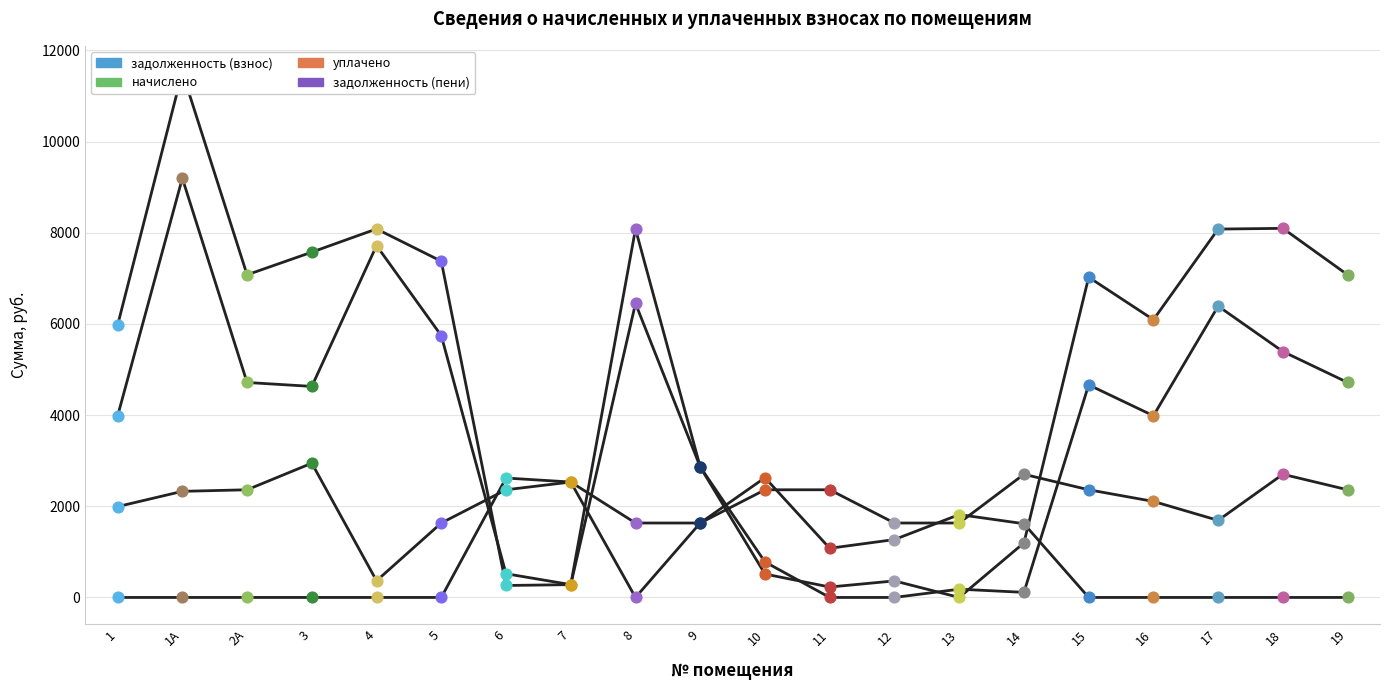

Which series contains the lowest Y value?

задолженность (взнос)